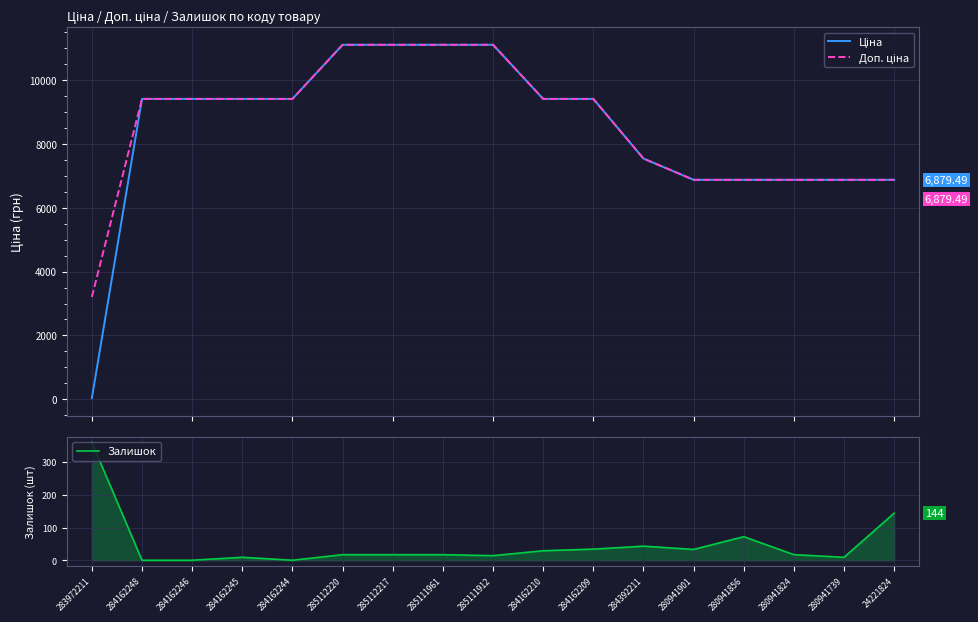

True or false: Доп. ціна and Залишок intersect in this chart.

False